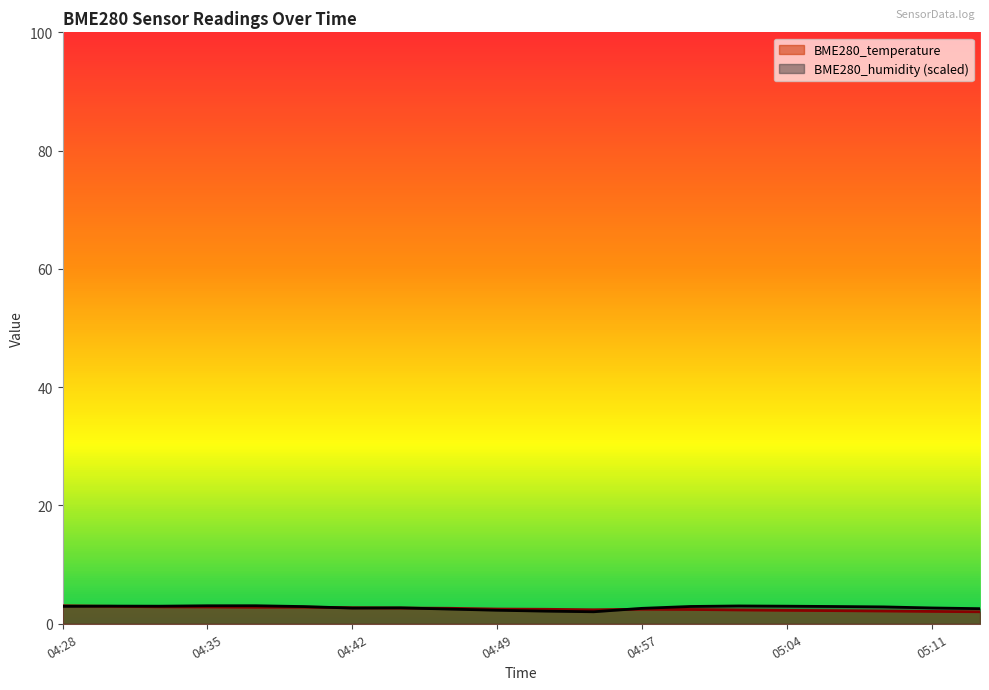

Which has a higher value, 05:06 or 04:47?

04:47